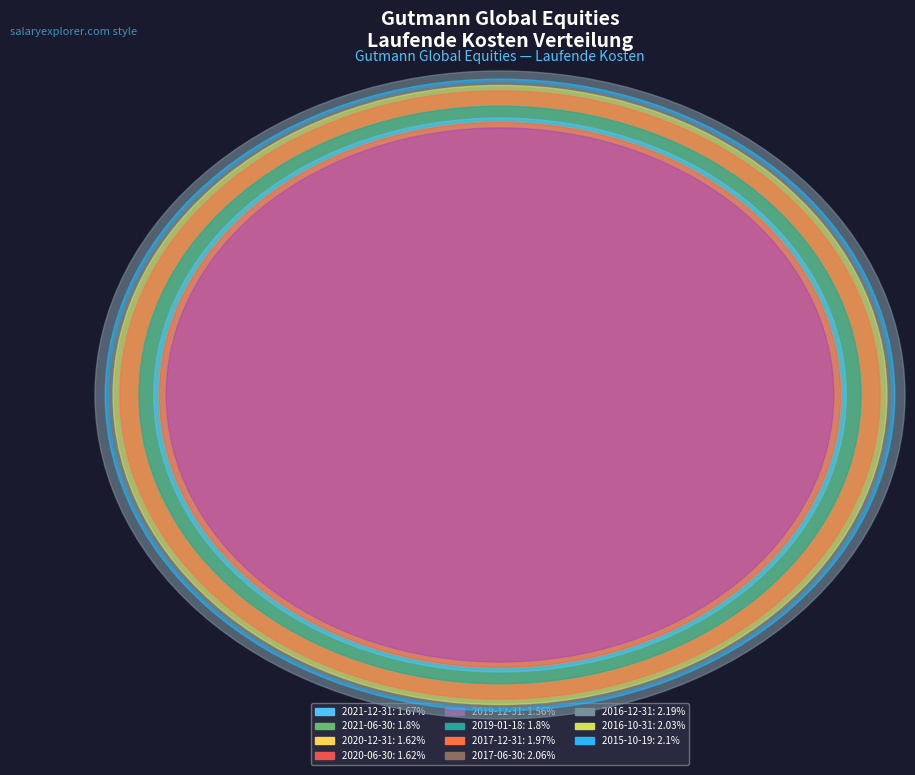

Does 2015-10-19 represent more than half of the total?

No